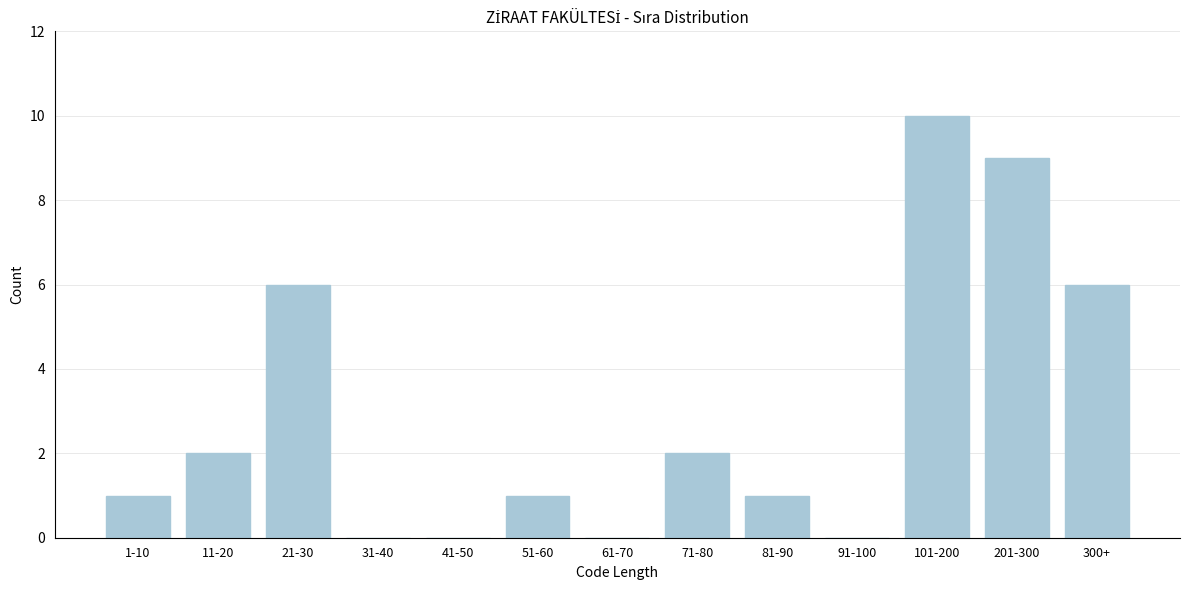

Reading right to left, what are all the values shown in this chart?

300+=6	201-300=9	101-200=10	91-100=0	81-90=1	71-80=2	61-70=0	51-60=1	41-50=0	31-40=0	21-30=6	11-20=2	1-10=1